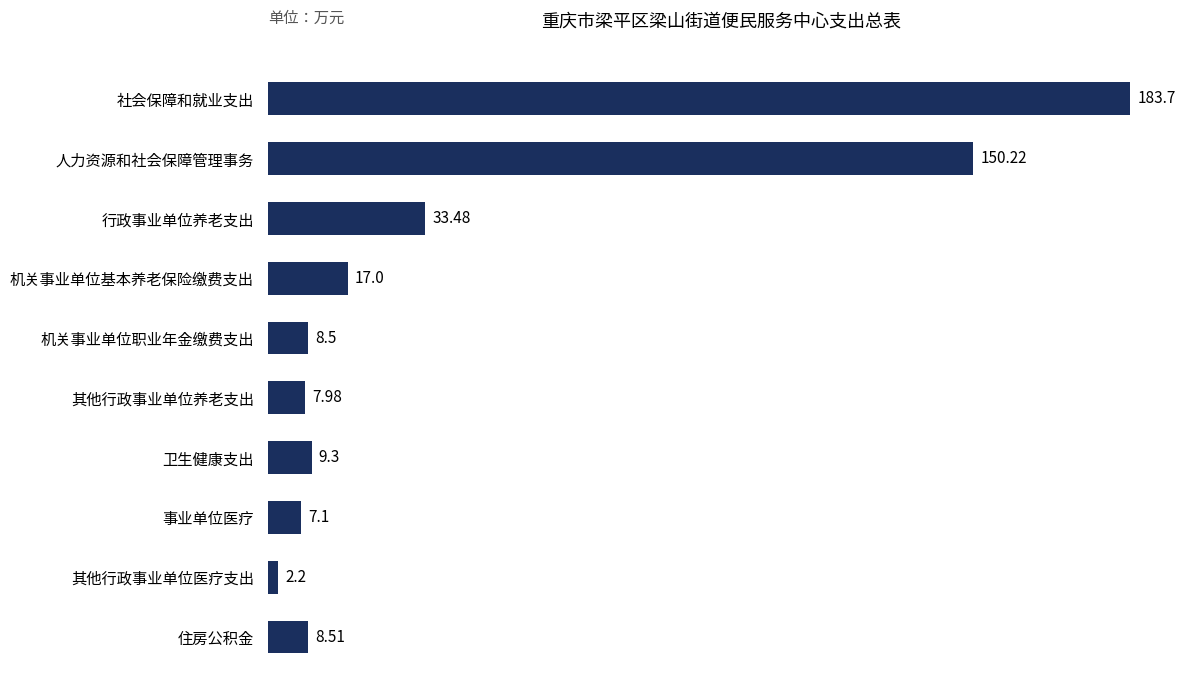

How many data points are less than 9?

5